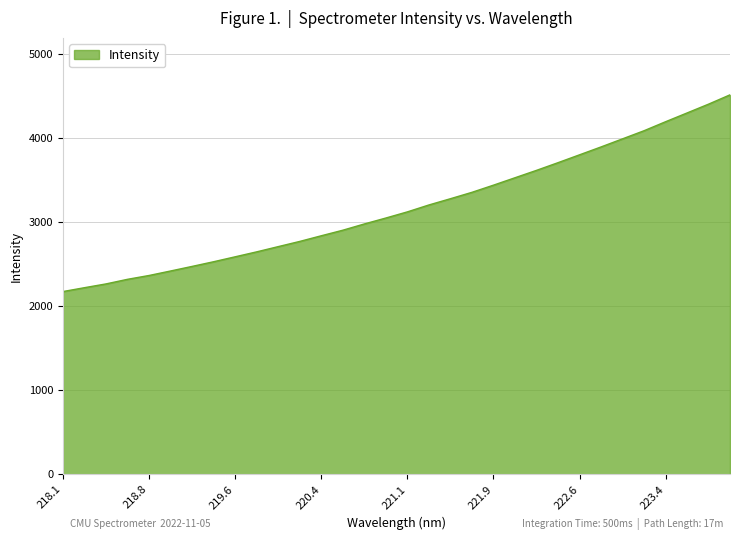

What is the minimum value shown in the chart?

2176.3